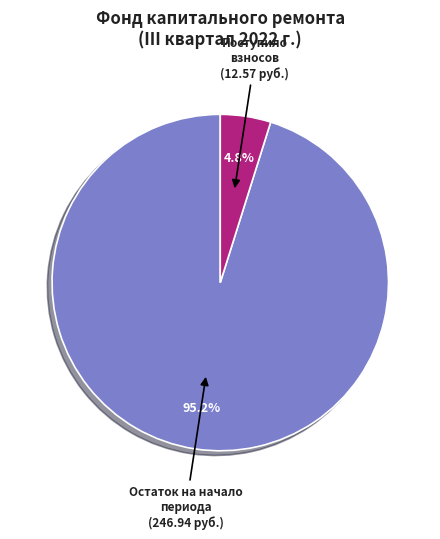

To the nearest percent, what is the difference between the largest and smallest slice percentages?

90%